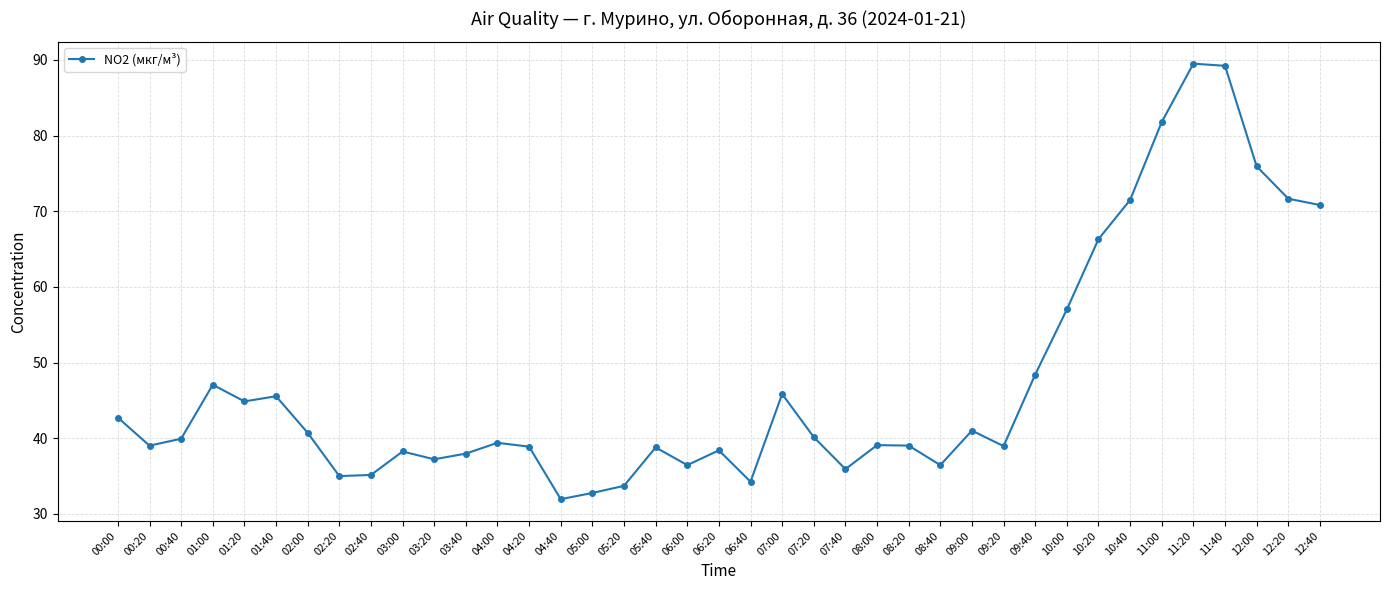

Is it true that the value at 01:20 is 67.6?

False